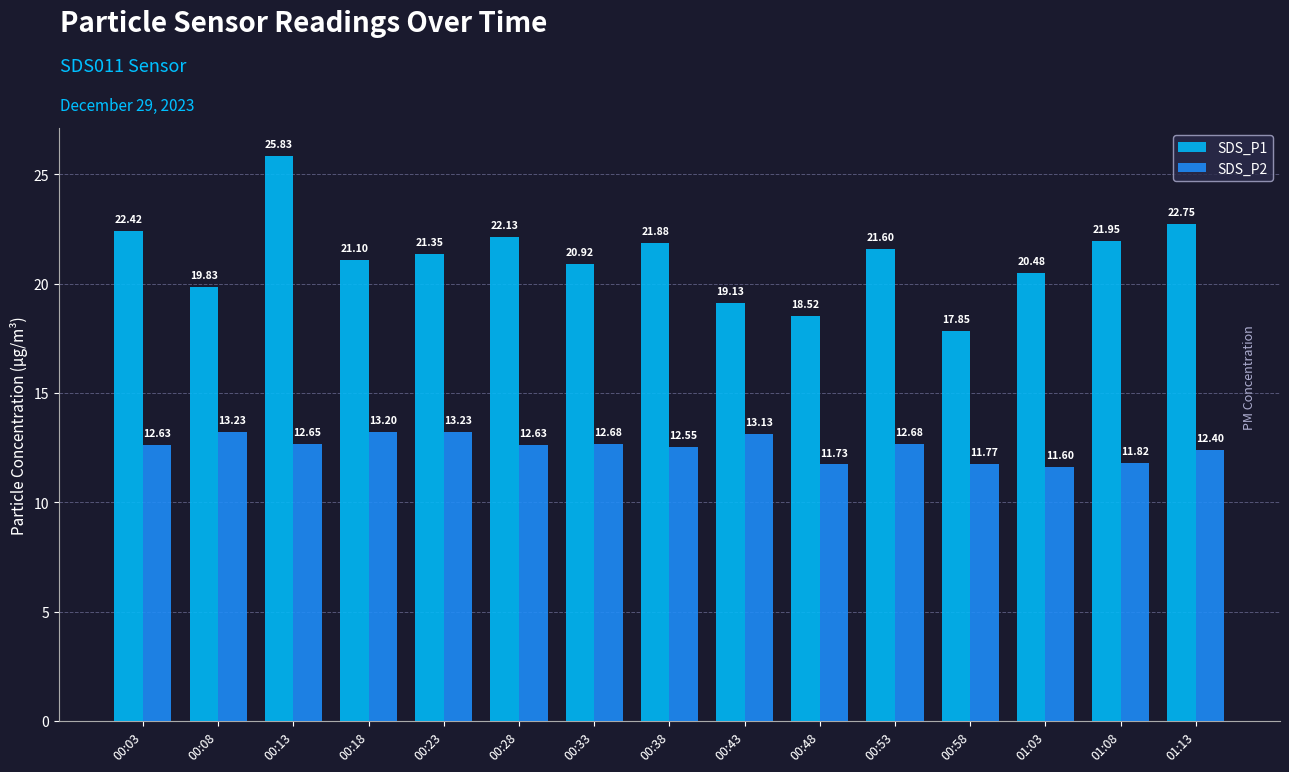

The SDS_P2 series shows 3.9 at 00:58. True or false?

False